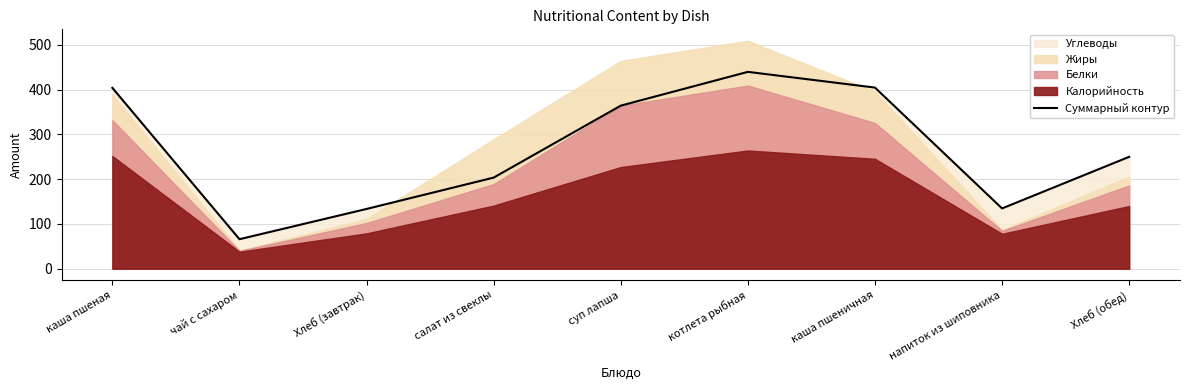

What is the label of the 3rd point from the left?

Хлеб (завтрак)